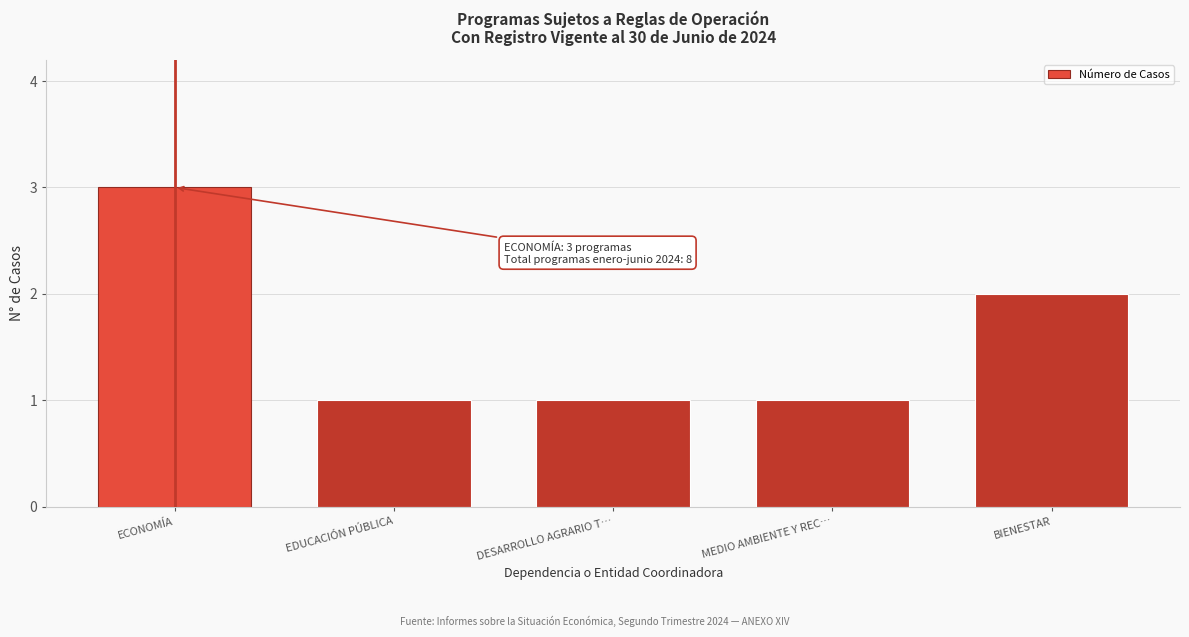

Reading right to left, transcribe all the data shown in this chart.

BIENESTAR=2	MEDIO AMBIENTE Y REC…=1	DESARROLLO AGRARIO T…=1	EDUCACIÓN PÚBLICA=1	ECONOMÍA=3